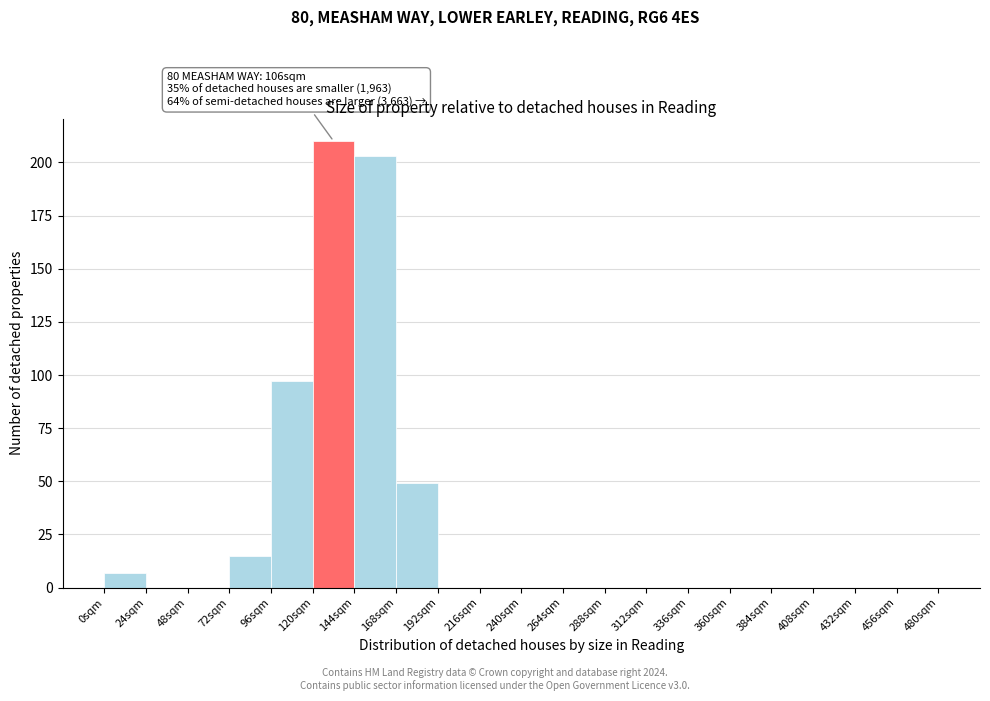

Over which range of the x-axis is the bar tallest?

120 to 144